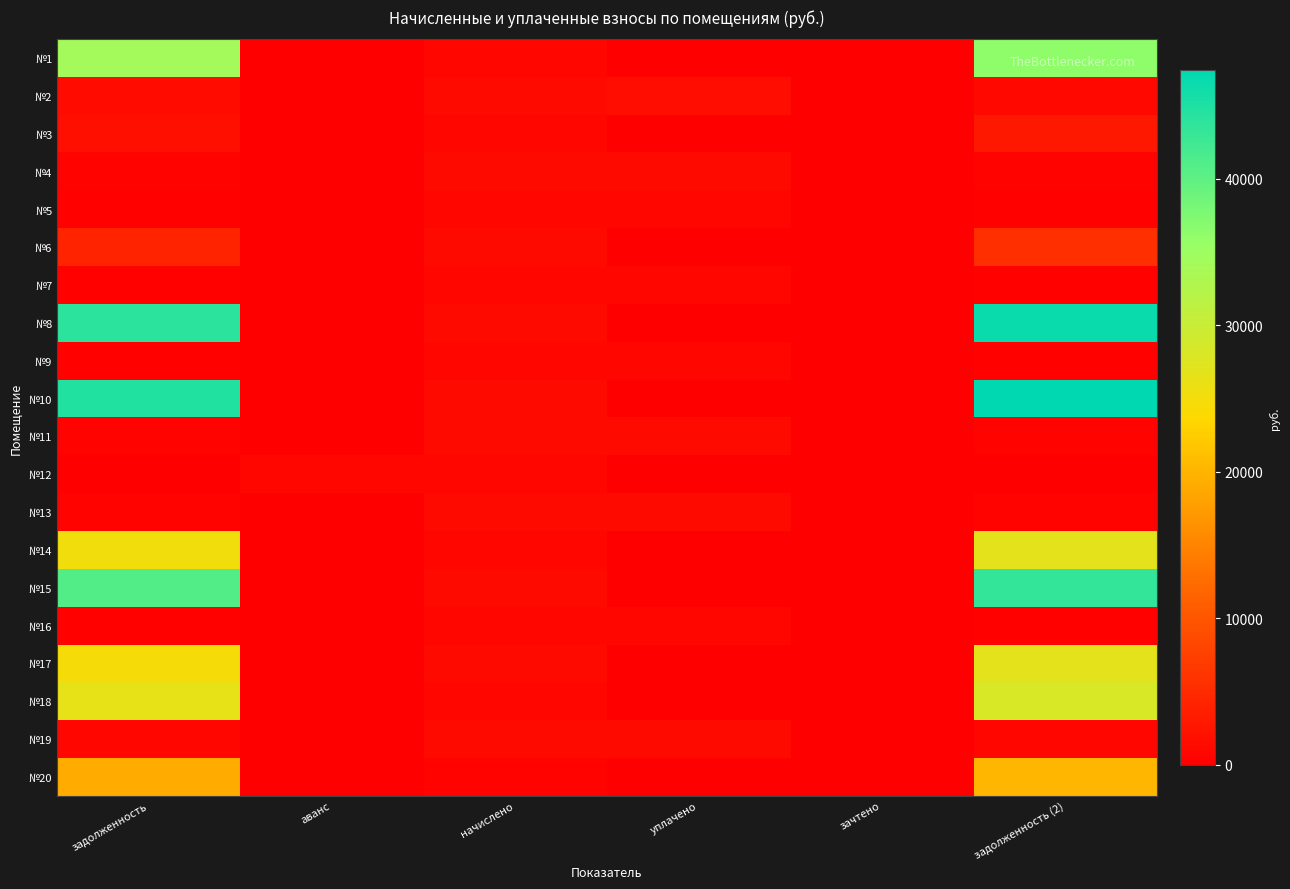

At which category is the sum across all series the highest?

задолженность (2)